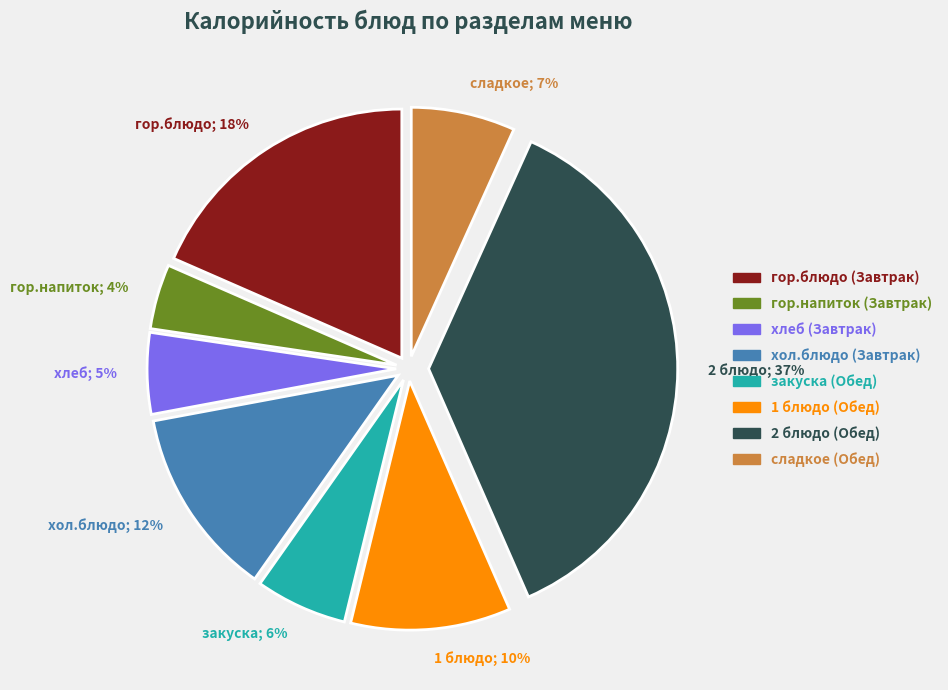

To the nearest percent, what percentage of the pie is 1 блюдо?

10%